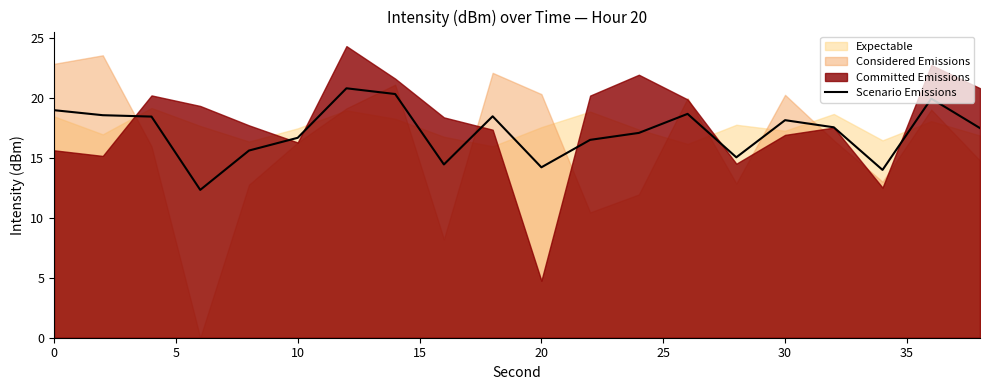

What is the value of the 20th point from the left?

17.5